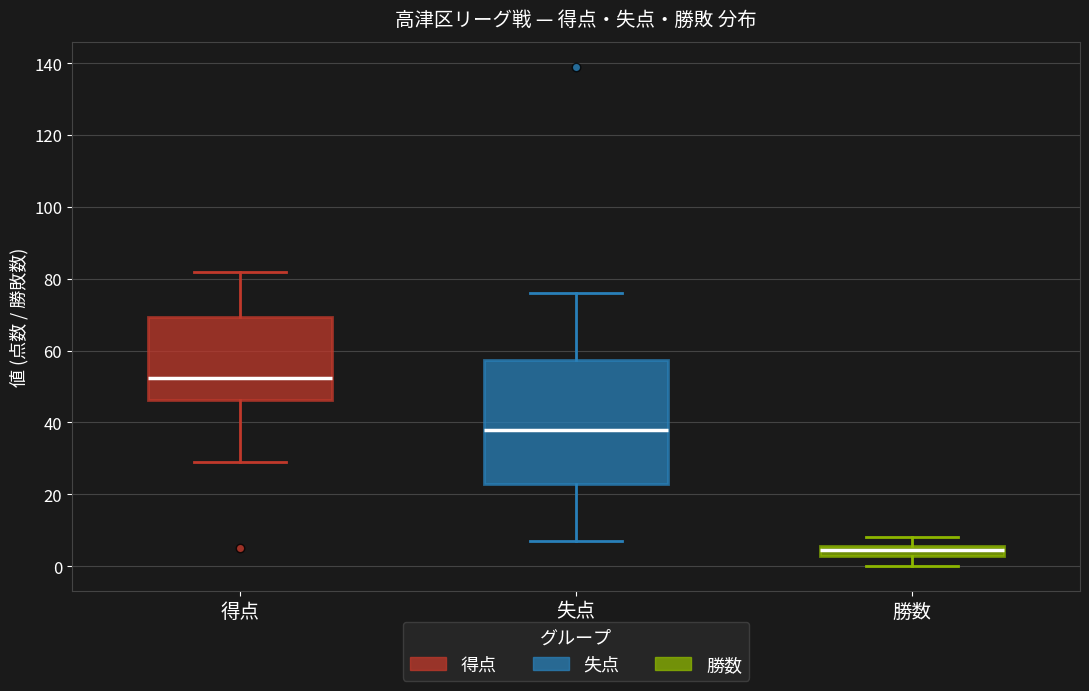

Comparing the boxes themselves (not the whiskers), which one is the tallest?

失点